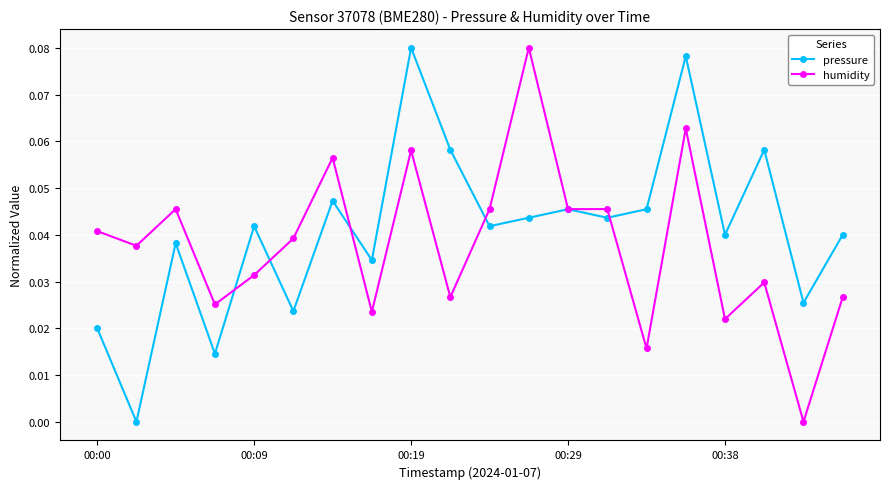

What are all the series names shown in the legend?

pressure, humidity